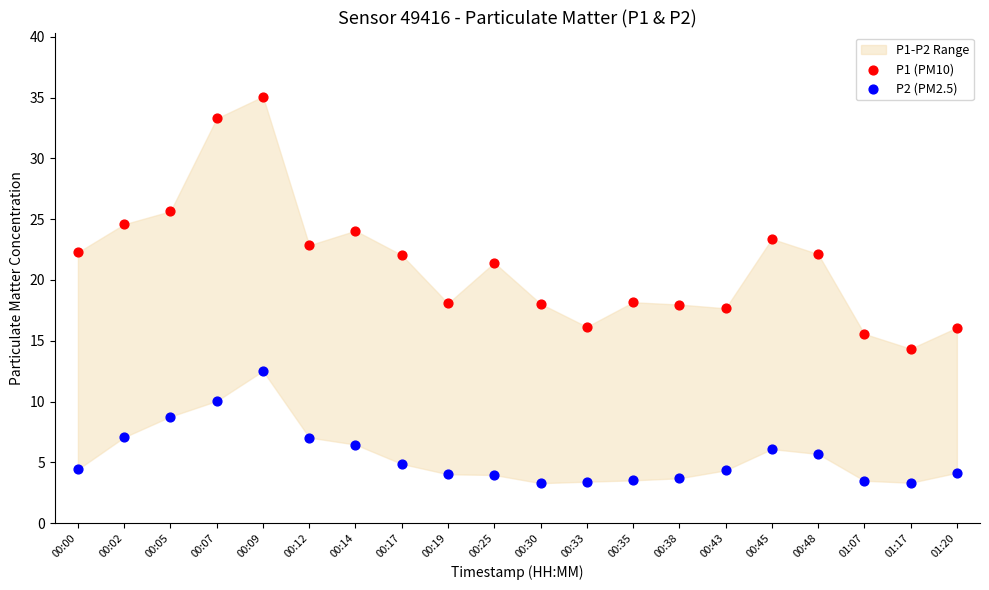

Across all data points, what is the range of Y values (max minus min)?

31.8